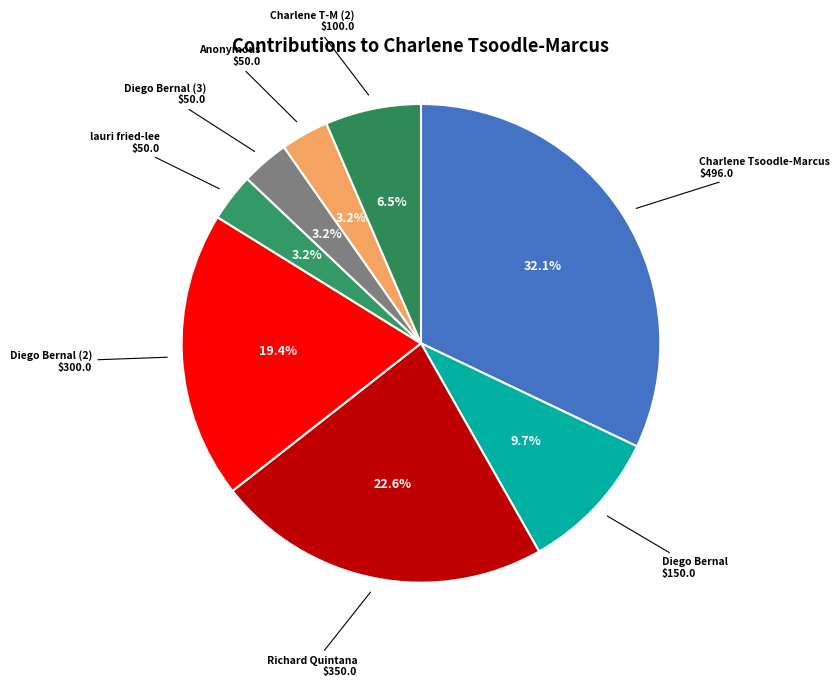

What portion of the pie excludes Charlene T-M (2) $100.0?

93.5%